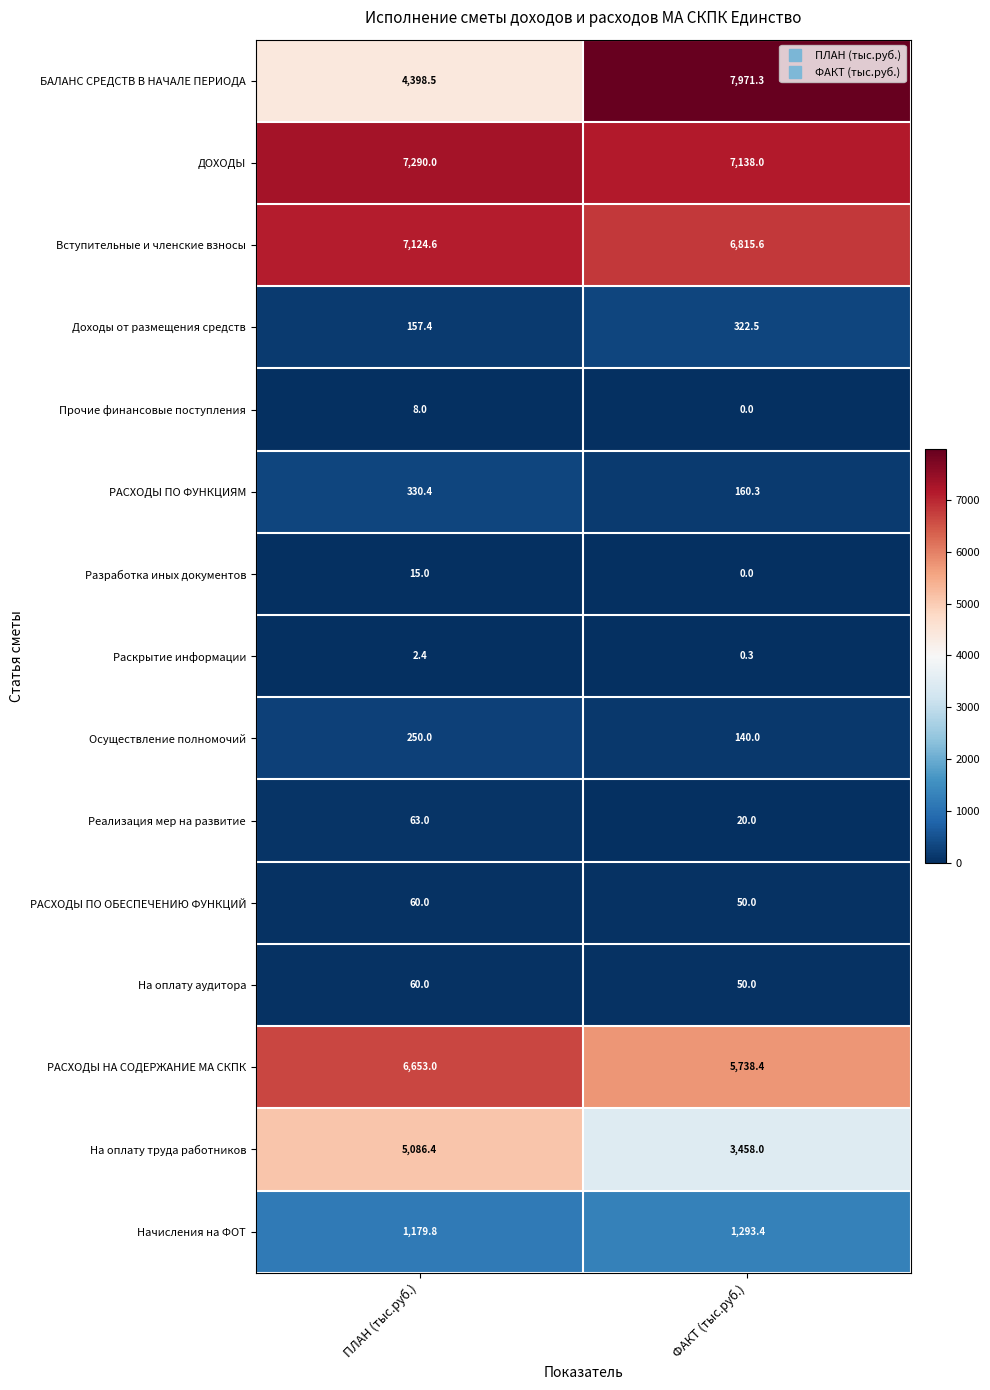

What is the difference between the highest and lowest values at ПЛАН (тыс.руб.)?

7287.6